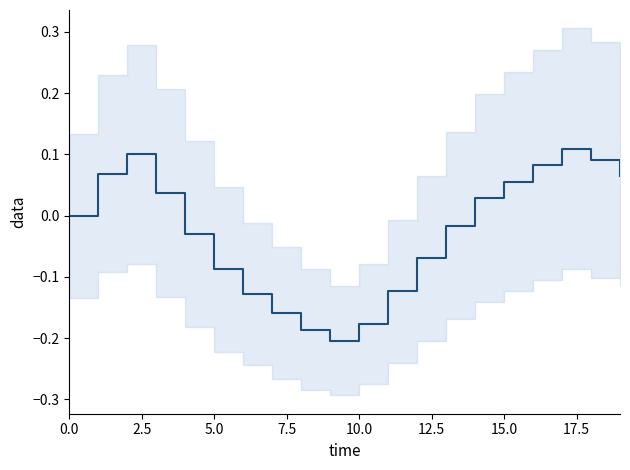

At which category does the data reach its first local valley?

9